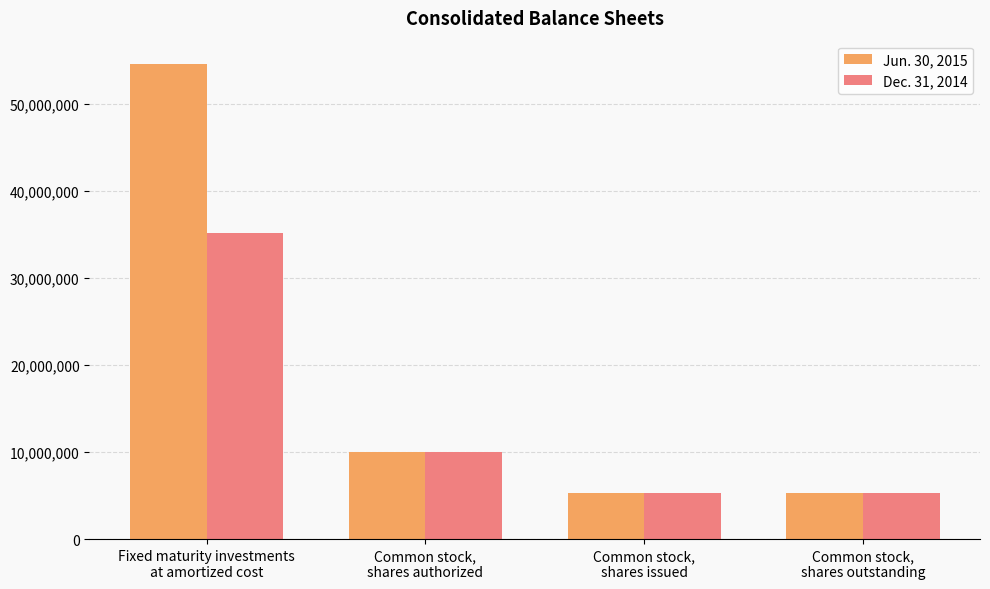

At which category is the sum across all series the highest?

Fixed maturity investments
at amortized cost